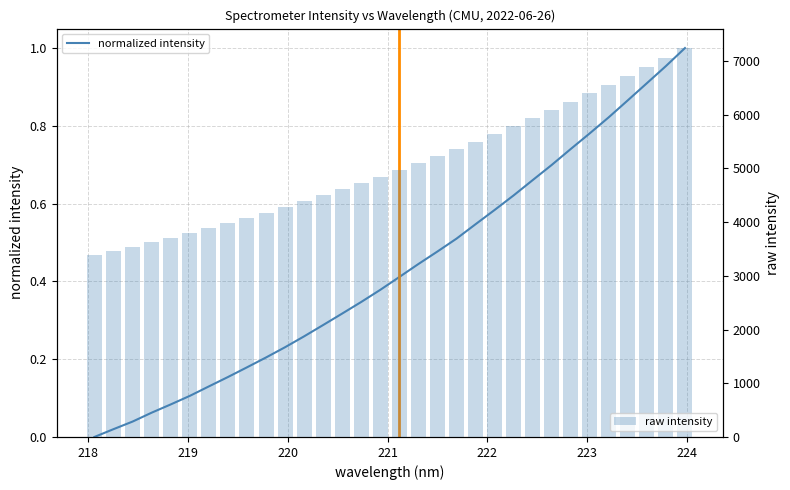

Which series has the largest total across all categories?

raw intensity